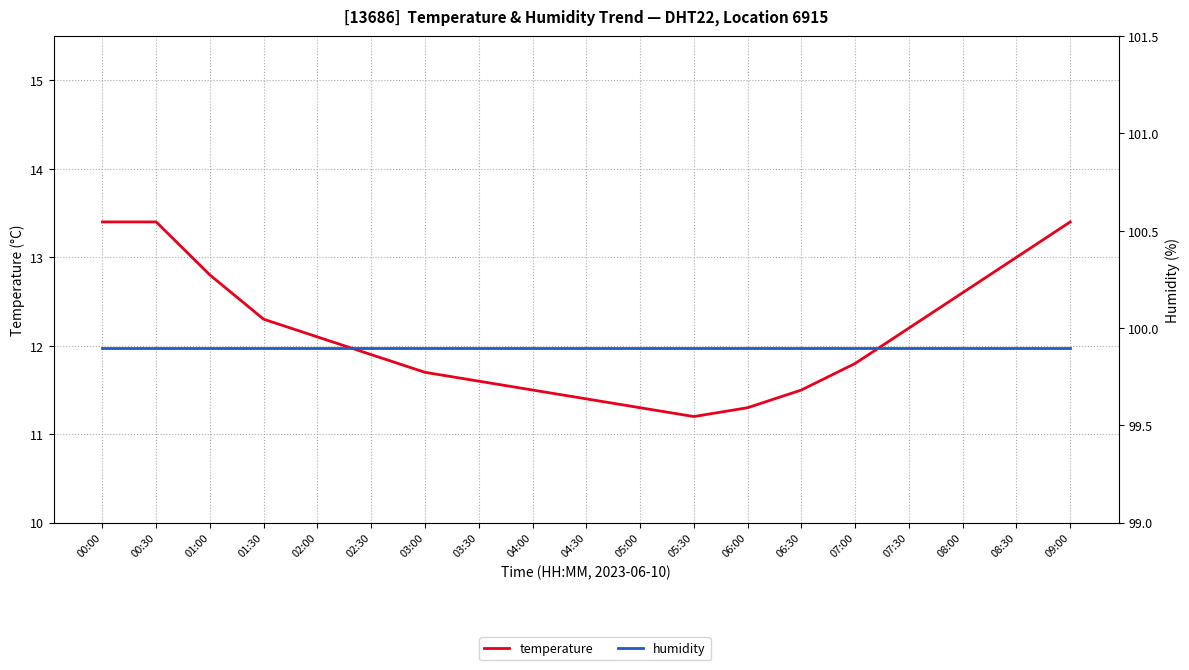

True or false: temperature and humidity intersect in this chart.

False